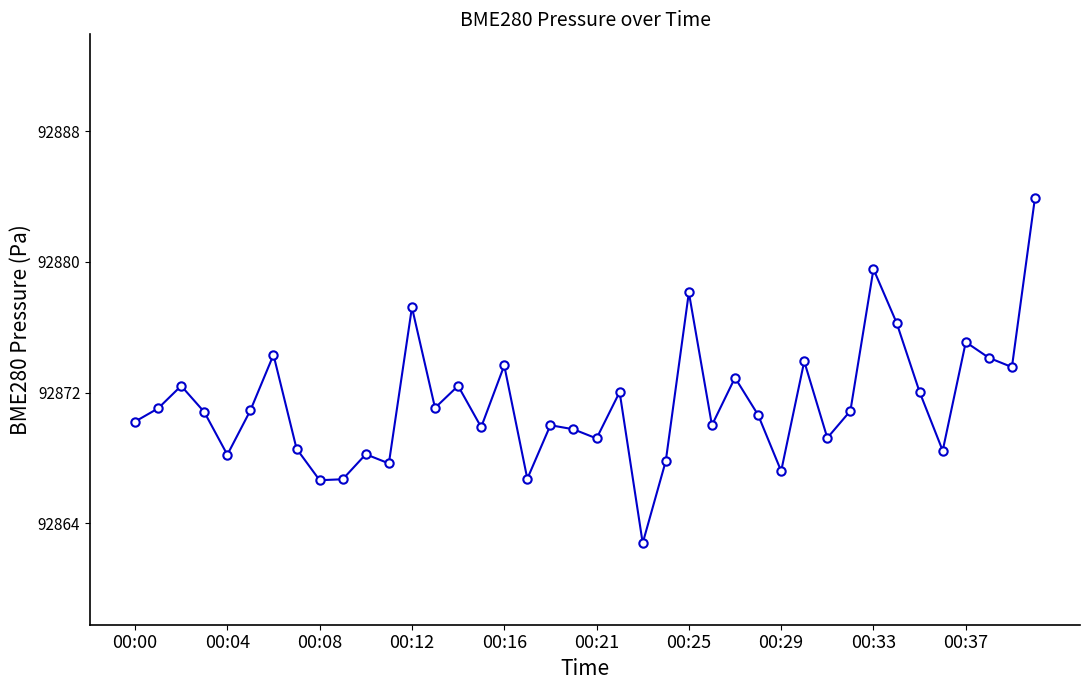

What is the smallest value displayed?

92862.8